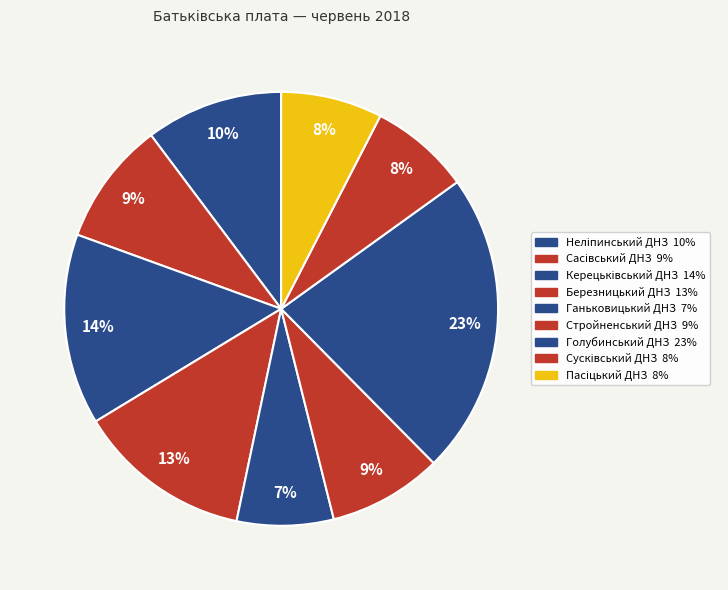

How many slices are in this pie chart?

9